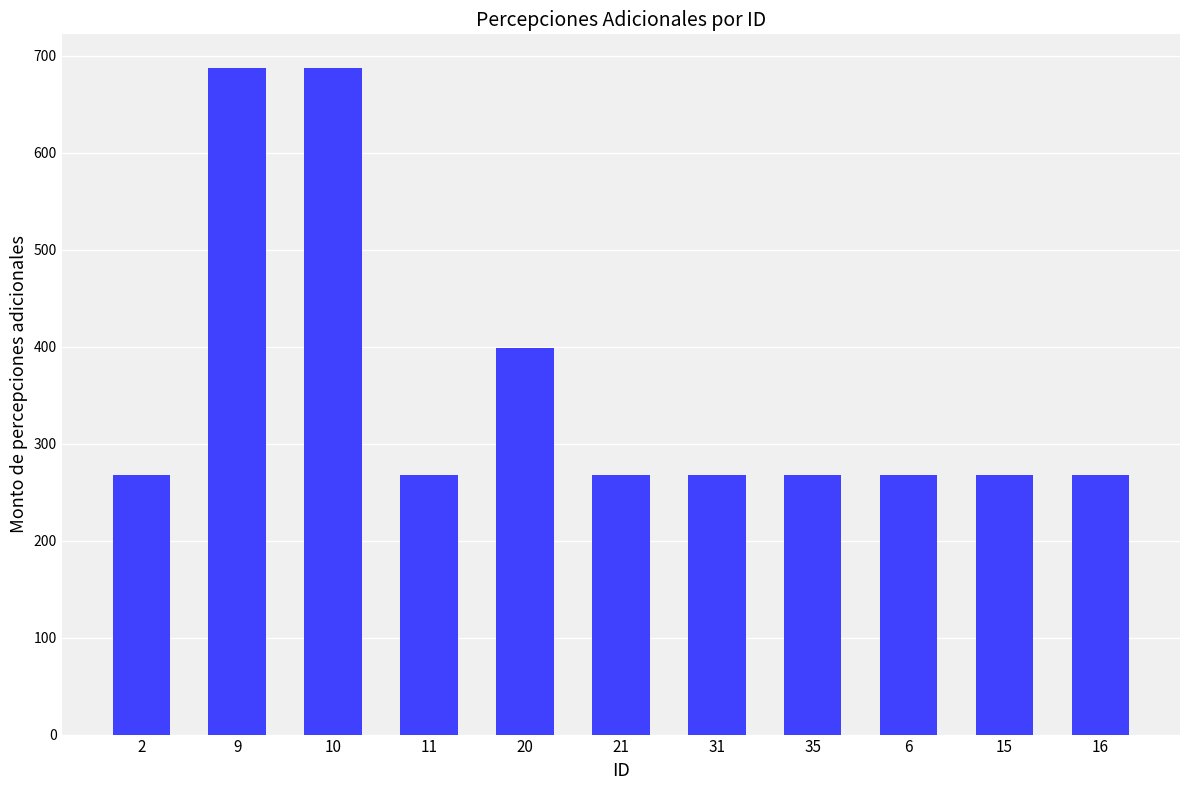

Count the number of data series in this chart.

1